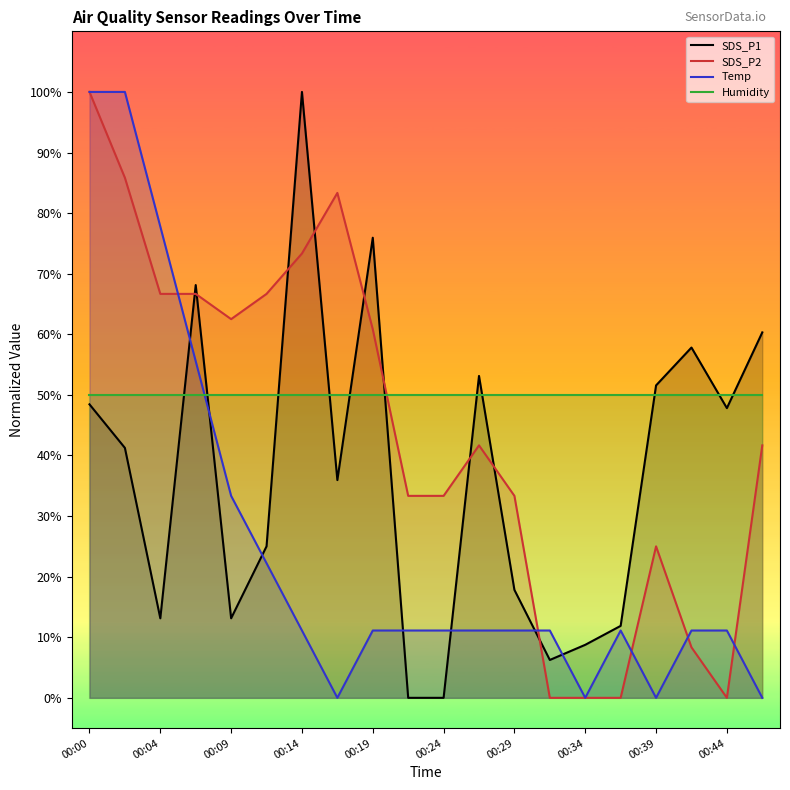

Which series ends up on top after the final intersection of SDS_P2 and Humidity?

Humidity